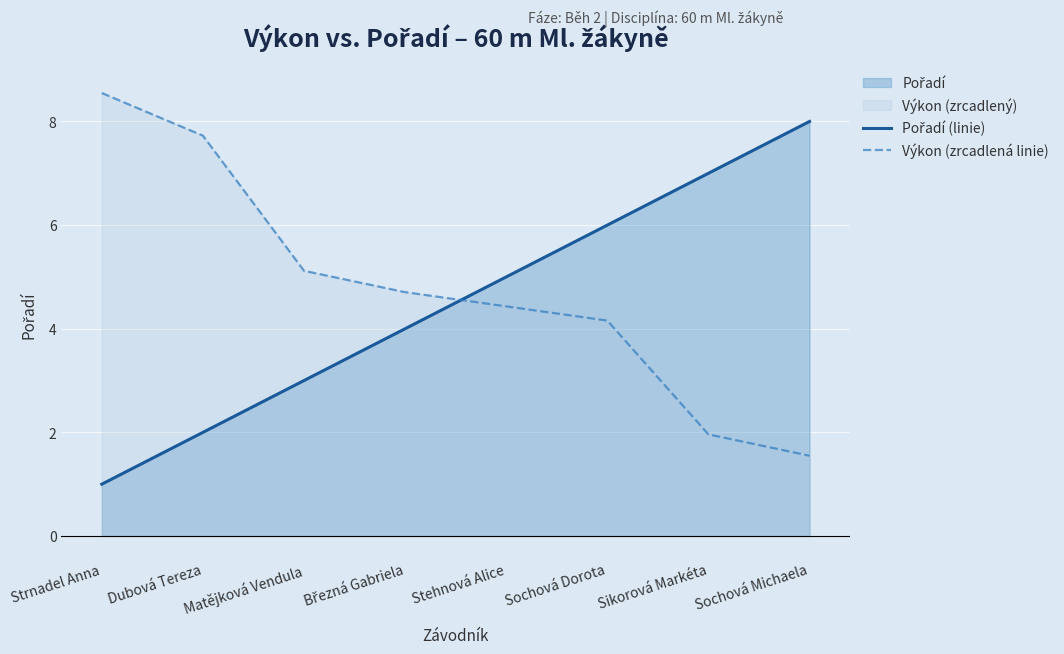

What is the value of the Výkon (zrcadlená linie) point at the 3rd from the left?

5.1